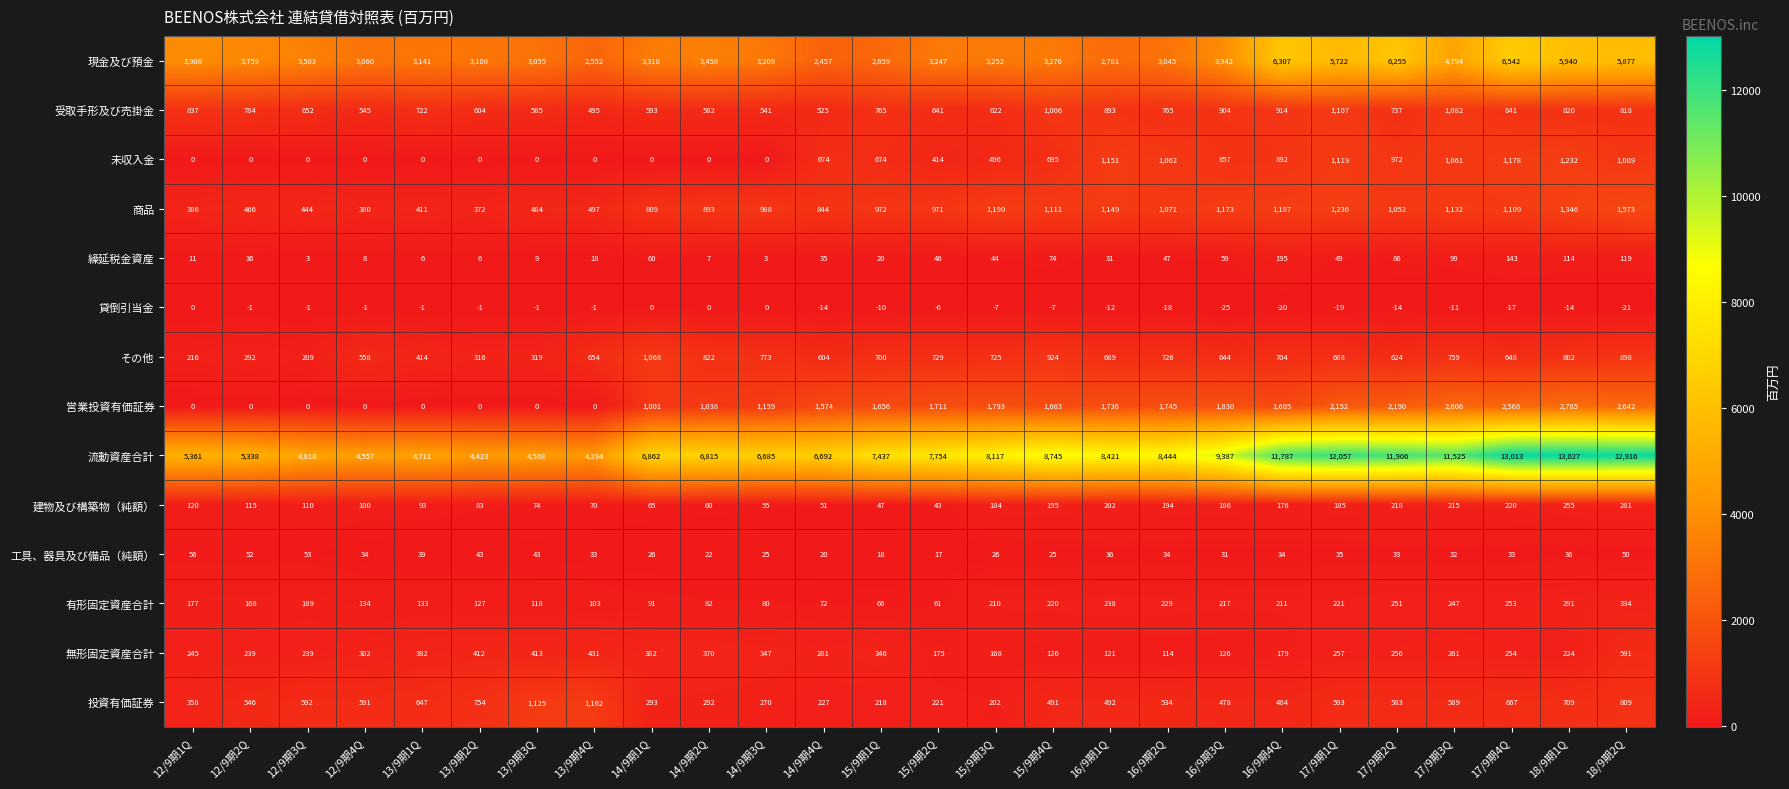

What is the difference between the highest and lowest values at 16/9期2Q?

8462